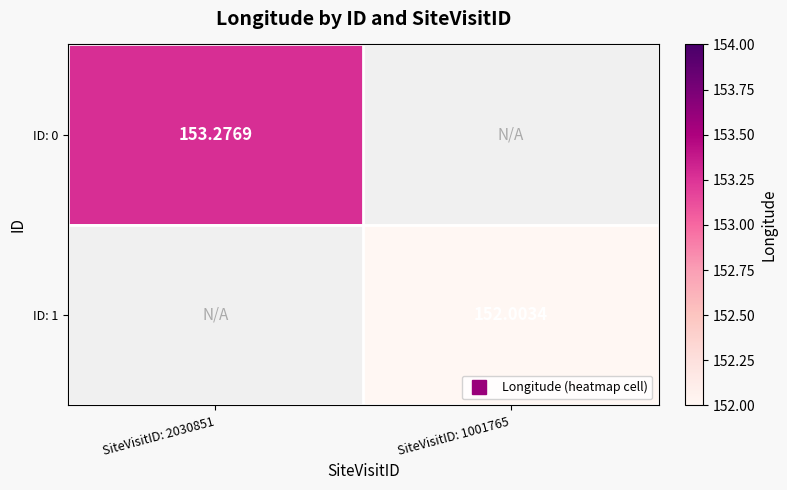

True or false: ID: 1 has a value of 152.0 at SiteVisitID: 1001765.

True